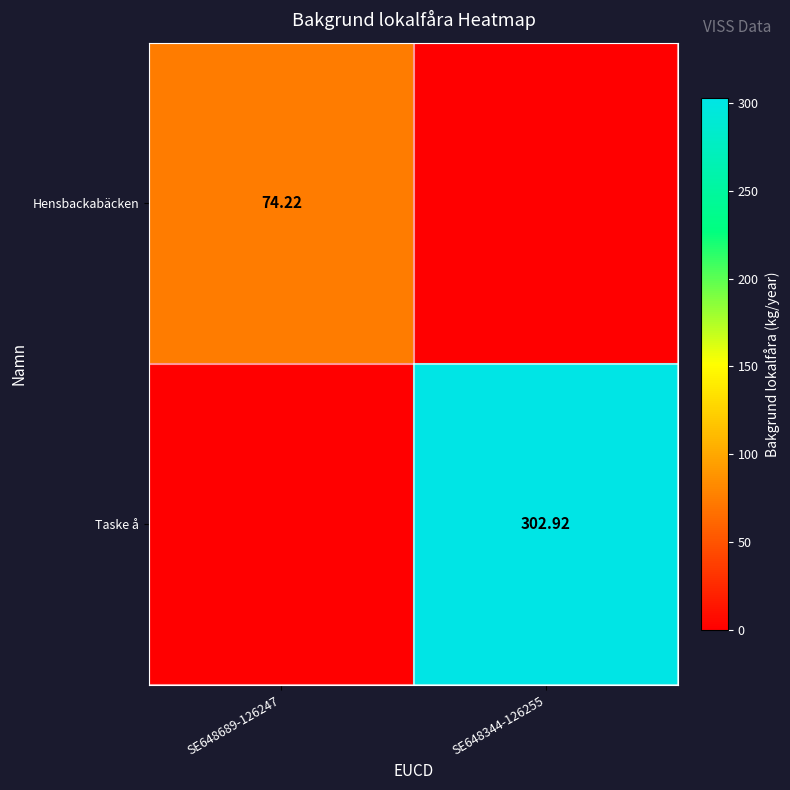

What is the average value of the Taske å series?

151.5